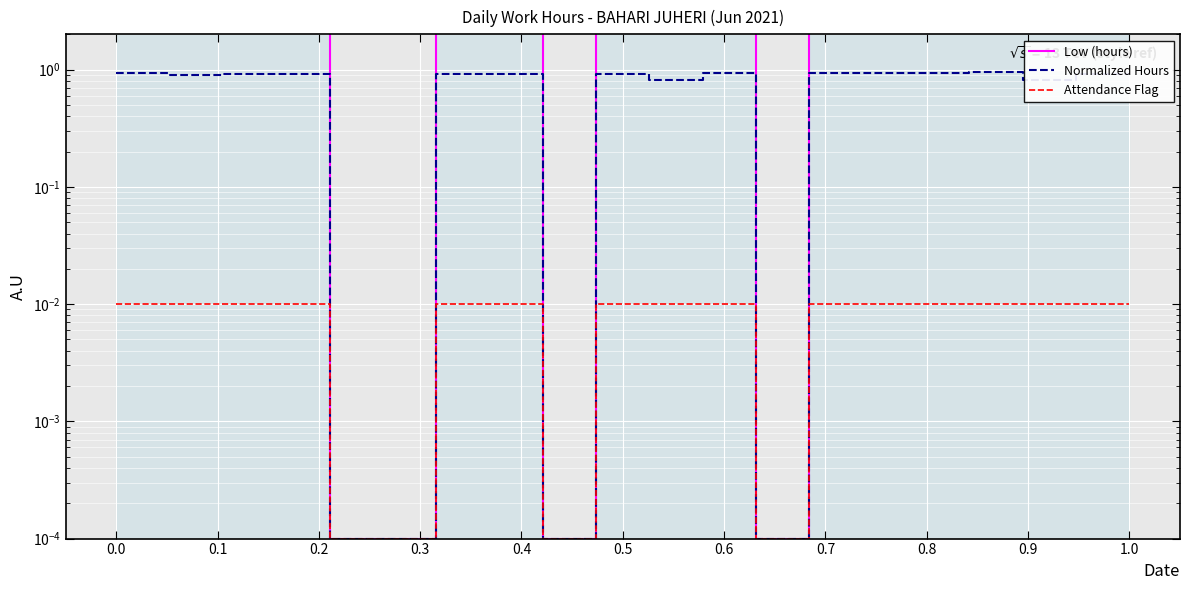

The Low (hours) series shows 18.0 at 15. True or false?

False